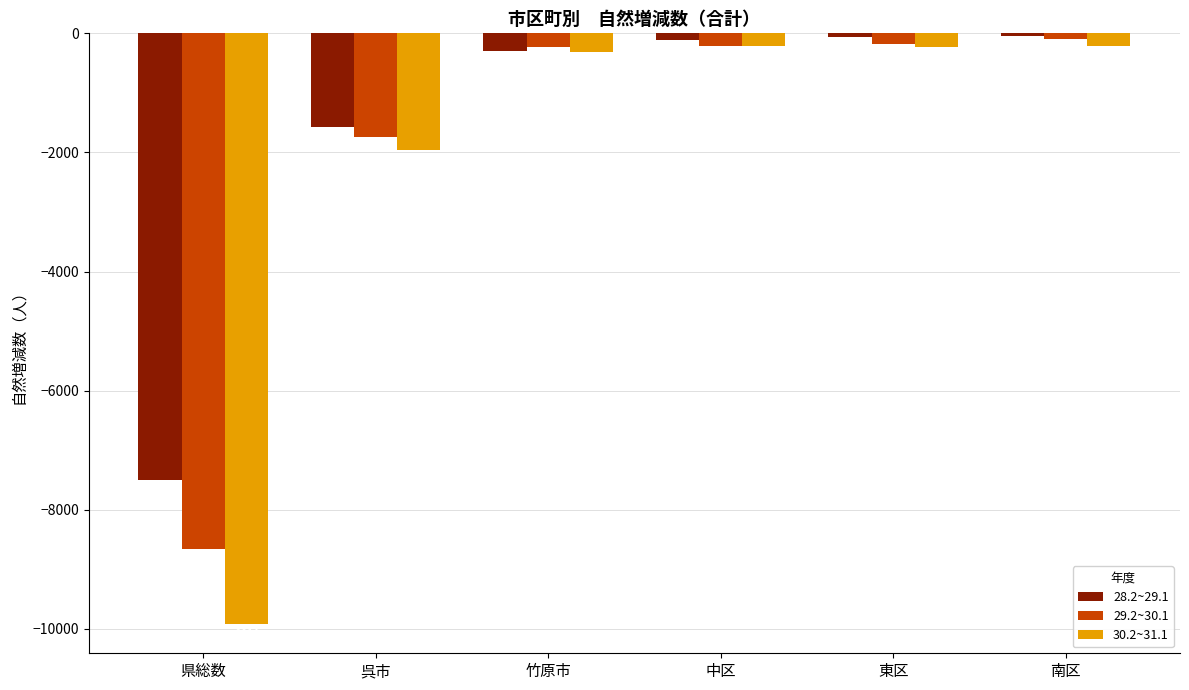

Is it true that 29.2~30.1 equals -178 at 東区?

True